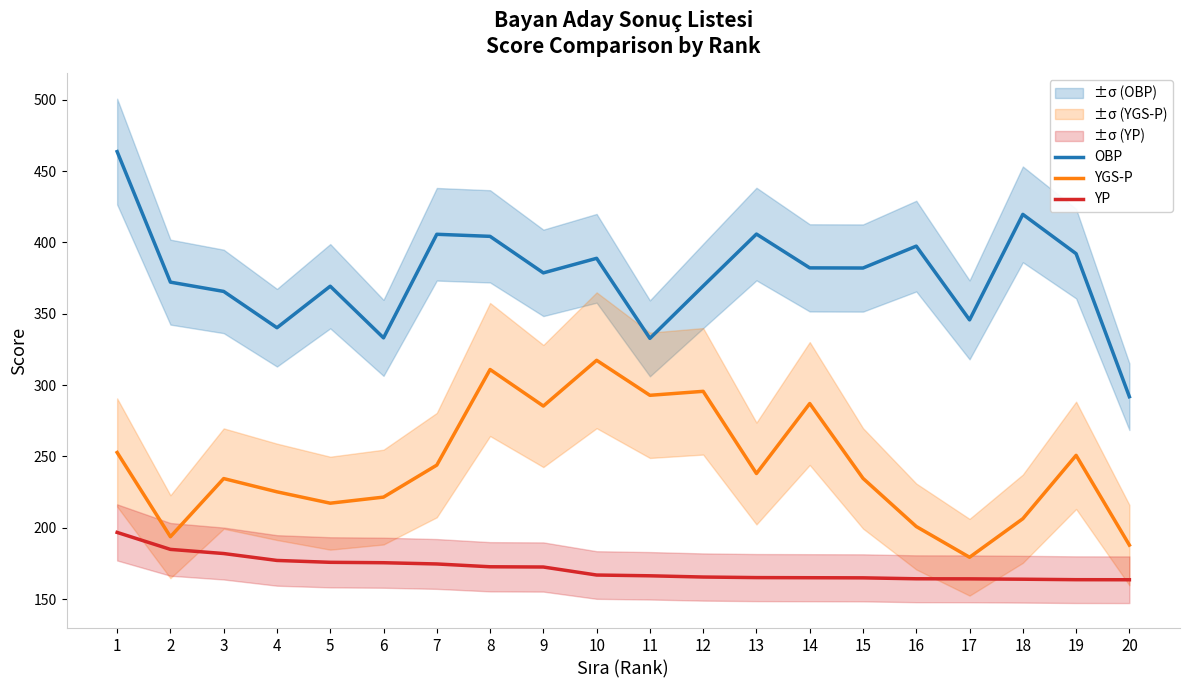

True or false: YGS-P and OBP intersect in this chart.

False